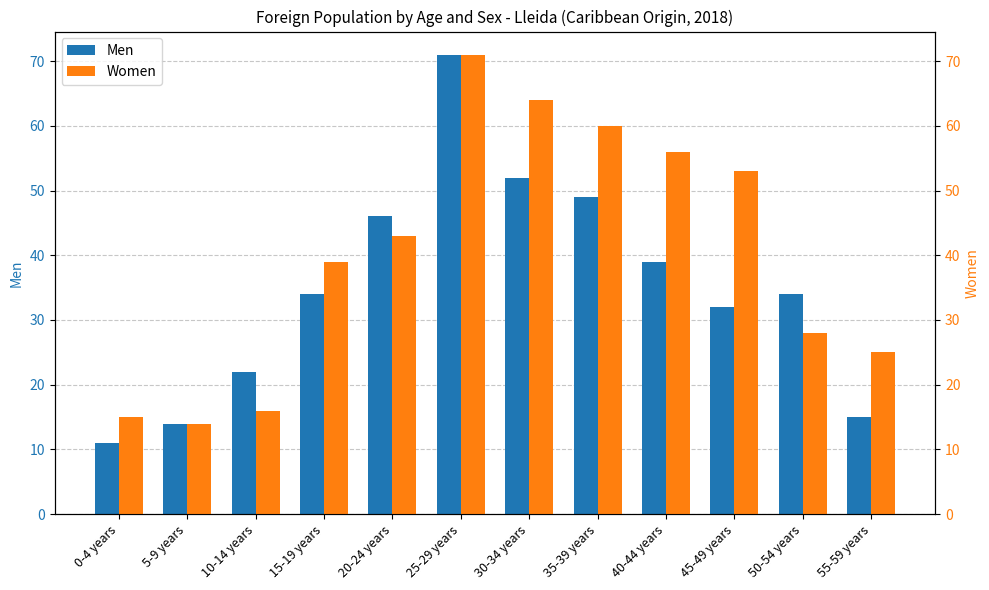

How many bars are there in each group?

2